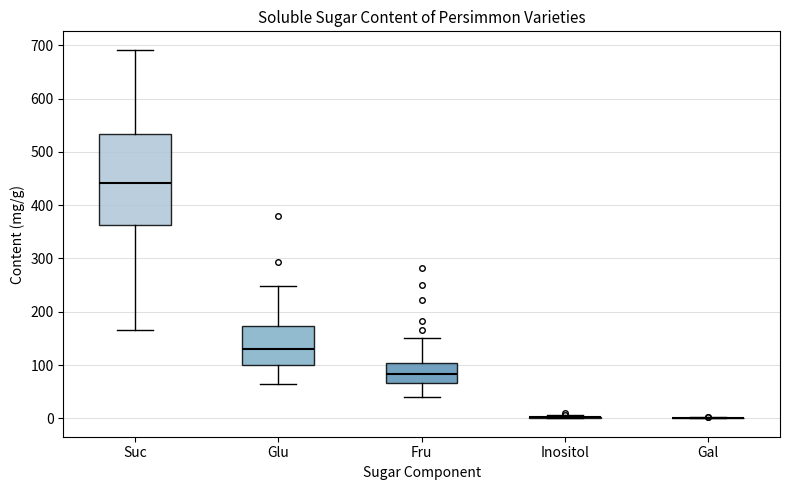

Reading left to right, read every box against the y-axis: the position of its median line, the range the box covers, and the ends of its whiskers. The values are not printed on the chart, so give them approximately, as read against the axis.

Suc: median 440, box 360 to 530, whiskers 170 to 690
Glu: median 130, box 100 to 170, whiskers 60 to 250
Fru: median 80, box 70 to 100, whiskers 40 to 150
Inositol: box collapsed to a line at 0, whiskers 0 to 10
Gal: box collapsed to a line at 0, whiskers 0 to 0